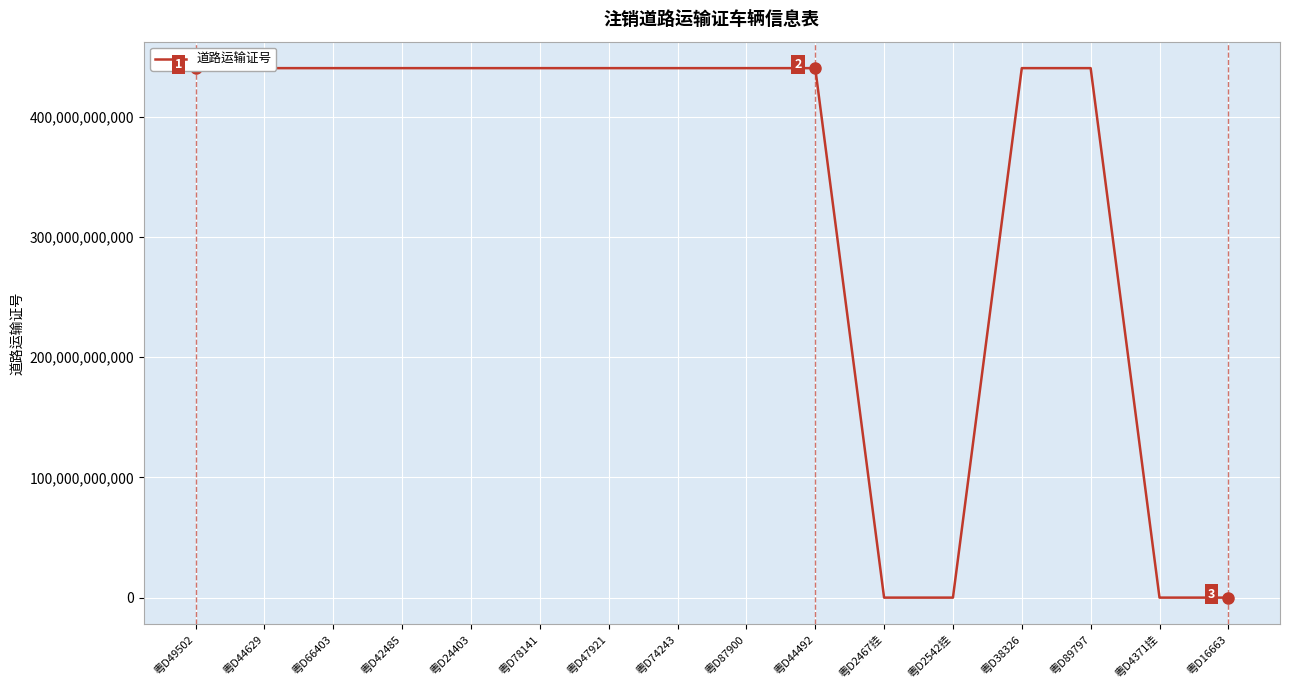

Approximately how many times larger is the value at 粤D49502 compared to 粤D74243?

1.0